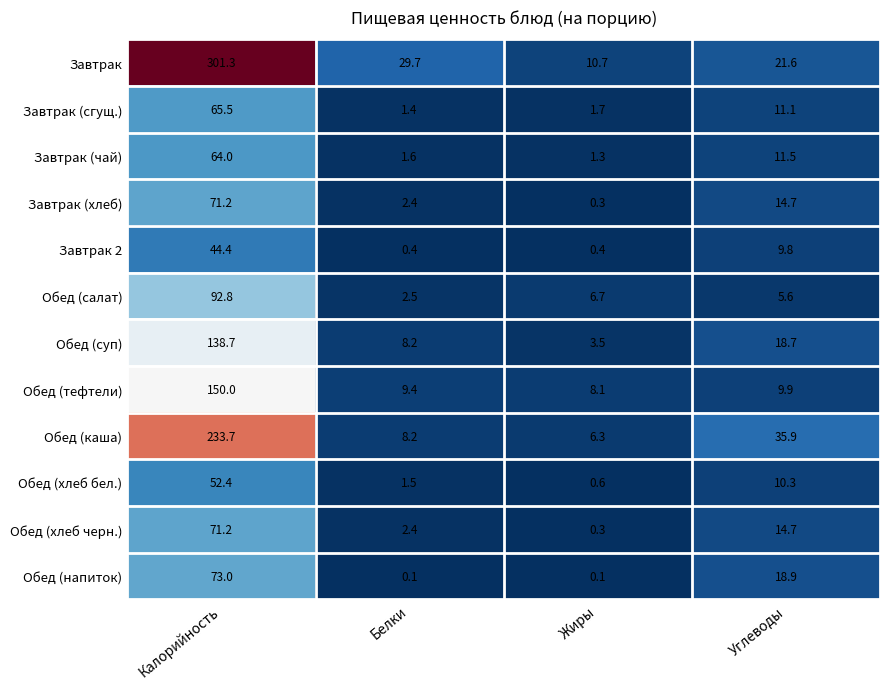

Which series has the widest spread of values?

Завтрак